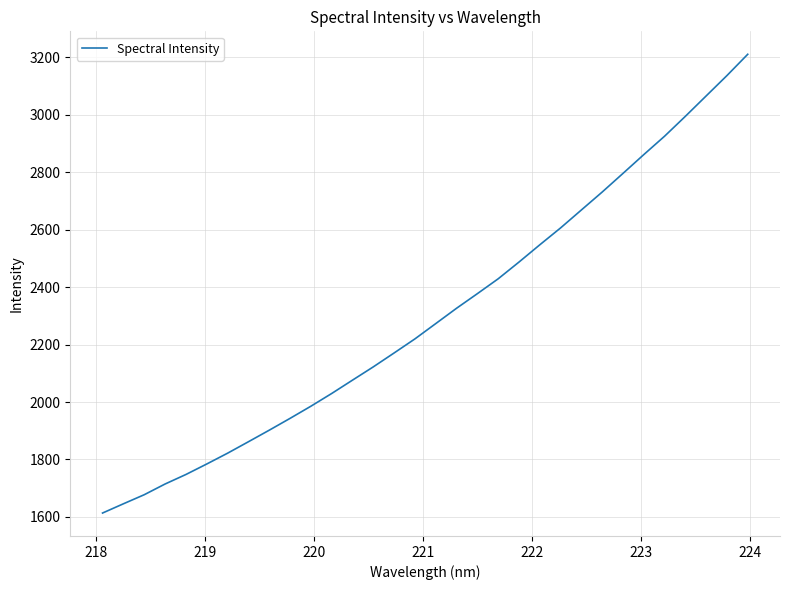

What is the greatest value displayed?

3210.9